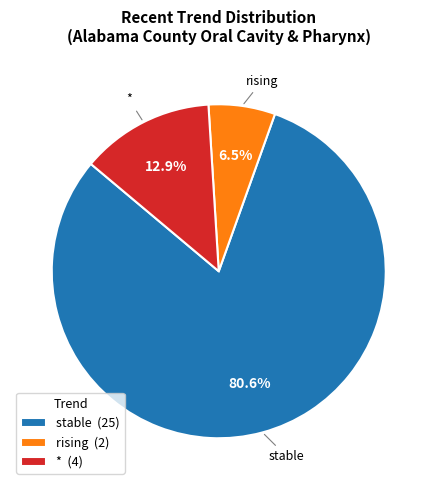

Is the sum of stable (25) and * (4) greater than half?

Yes